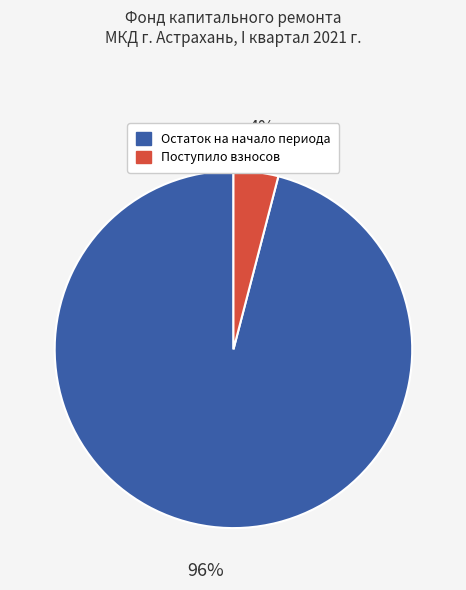

Is there a majority slice in this chart?

Yes